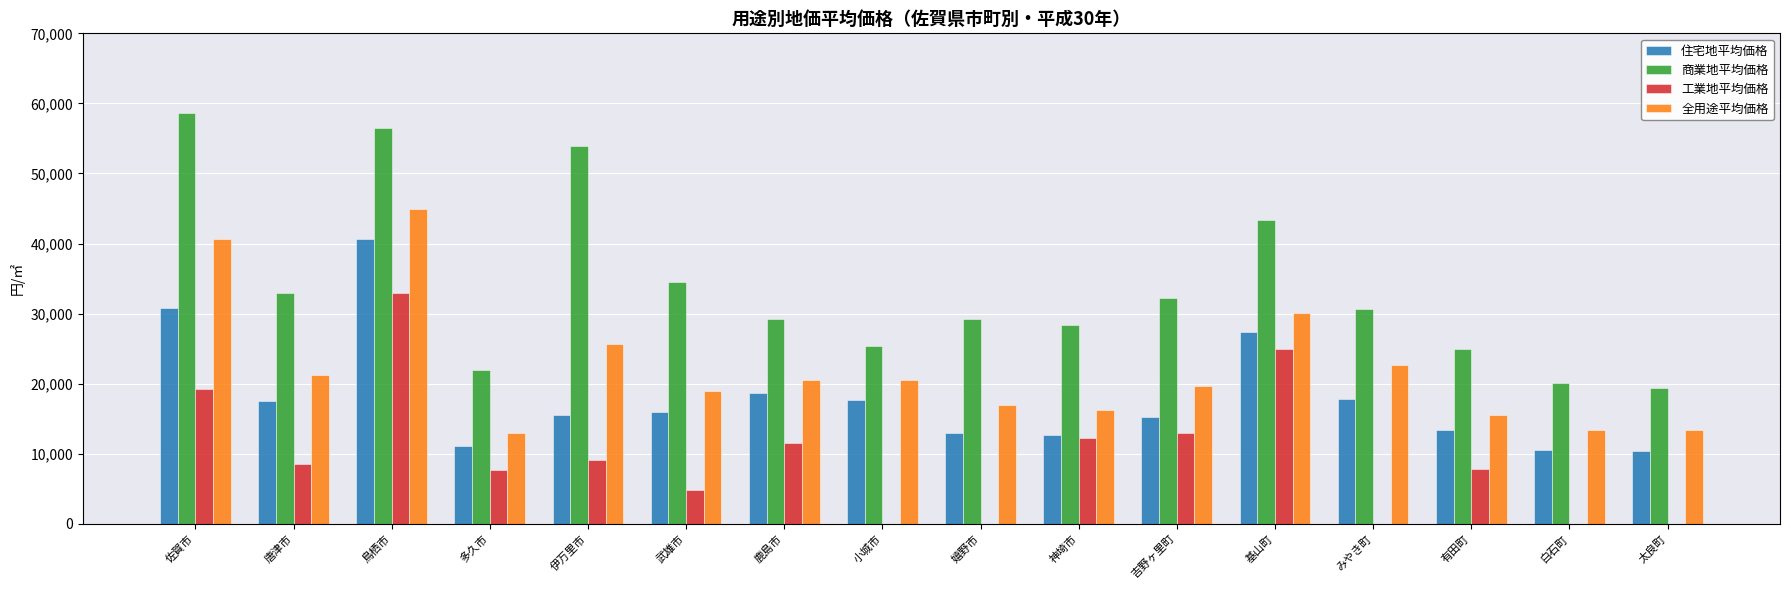

What is the maximum value shown in the chart?

58600